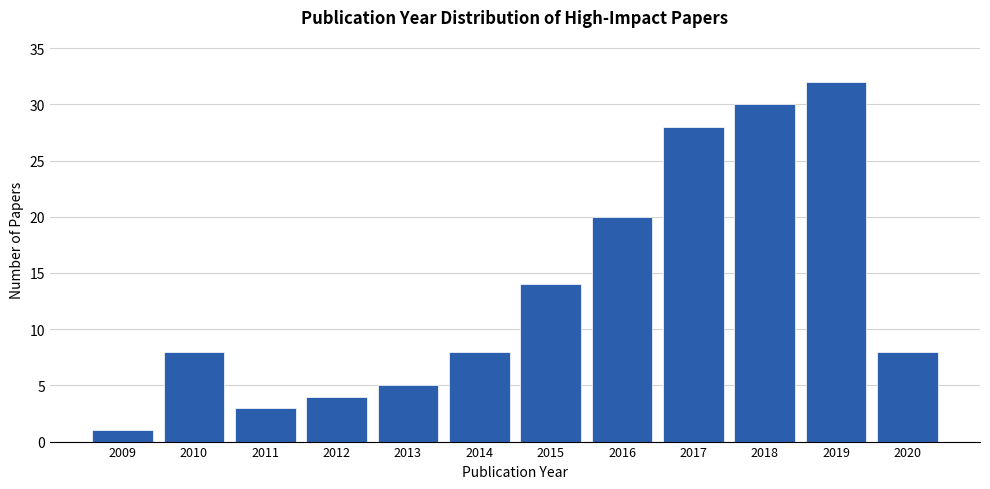

Reading left to right, what are all the values shown in this chart?

1	8	3	4	5	8	14	20	28	30	32	8